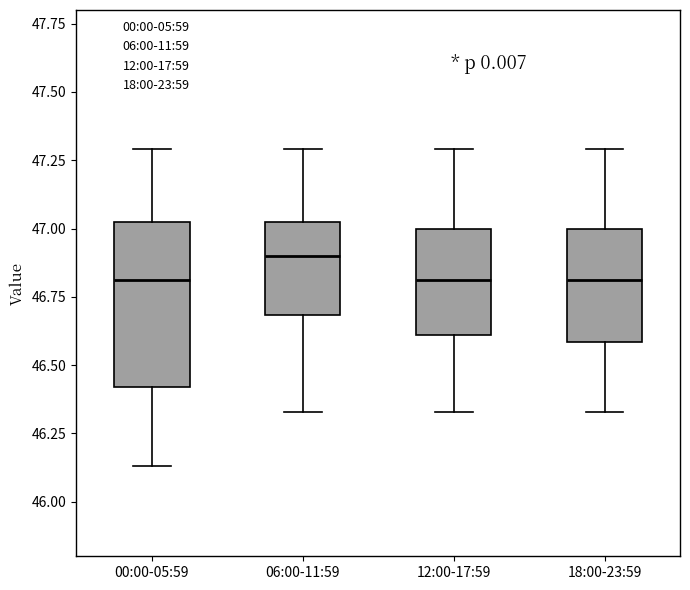

Reading left to right, transcribe this box plot: for each box, give where its median line is, the range the box spans, and where its two whiskers end, as read against the y-axis. The values are not printed on the chart, so give them approximately, as read against the axis.

00:00-05:59: median 46.80, box 46.40 to 47.00, whiskers 46.15 to 47.30
06:00-11:59: median 46.90, box 46.70 to 47.00, whiskers 46.35 to 47.30
12:00-17:59: median 46.80, box 46.60 to 47.00, whiskers 46.35 to 47.30
18:00-23:59: median 46.80, box 46.60 to 47.00, whiskers 46.35 to 47.30